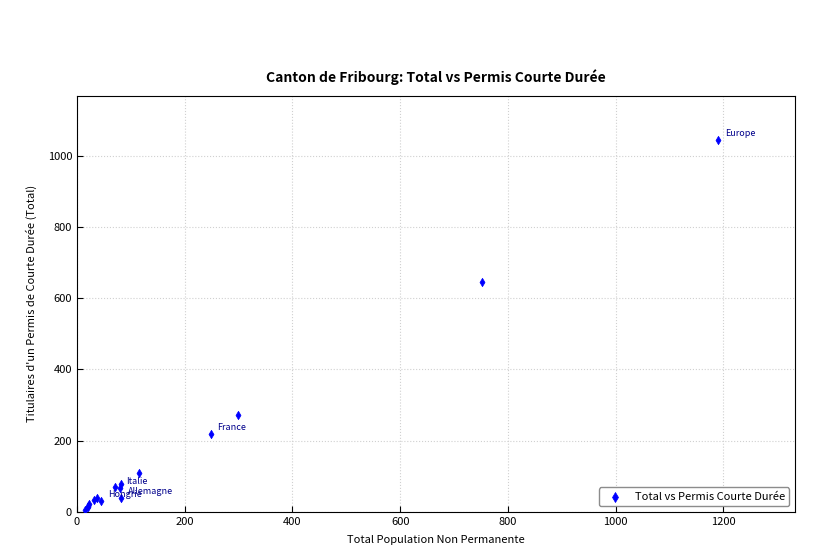

What Y value in the scatter plot is closest to 524?

645